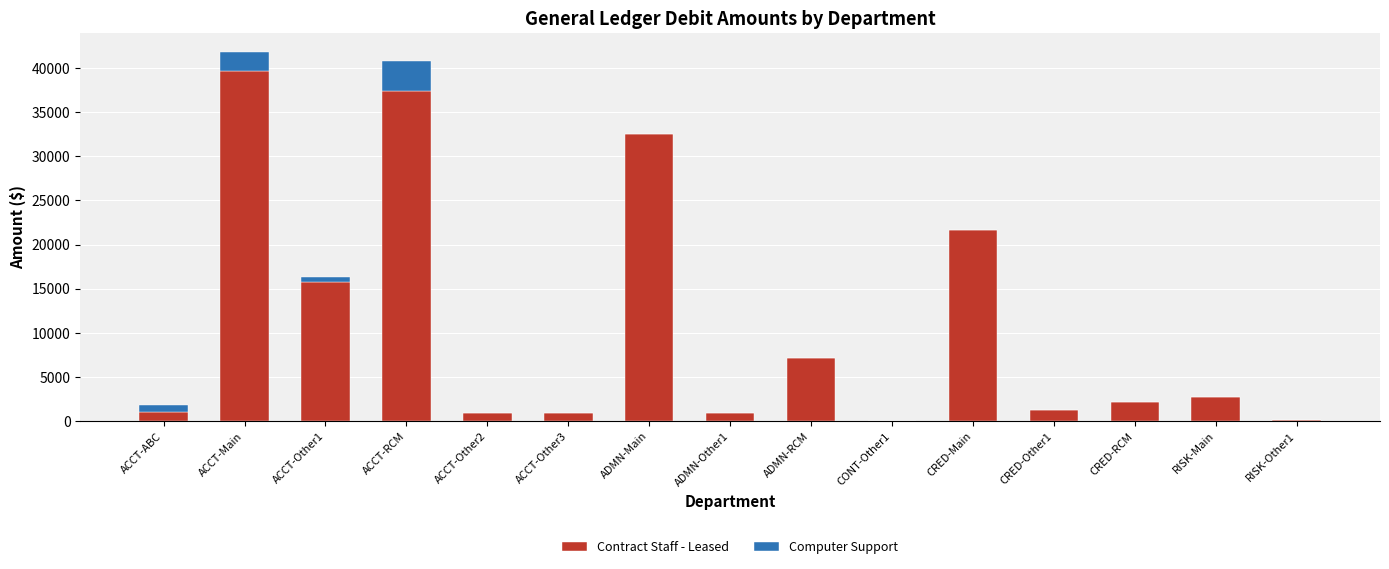

At which label does Contract Staff - Leased reach its peak?

ACCT-Main